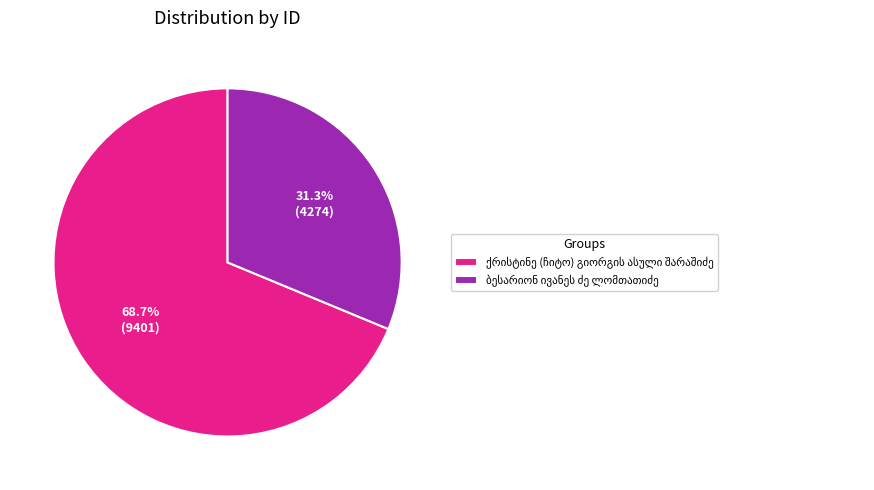

Is there any slice that represents more than half of the pie?

Yes